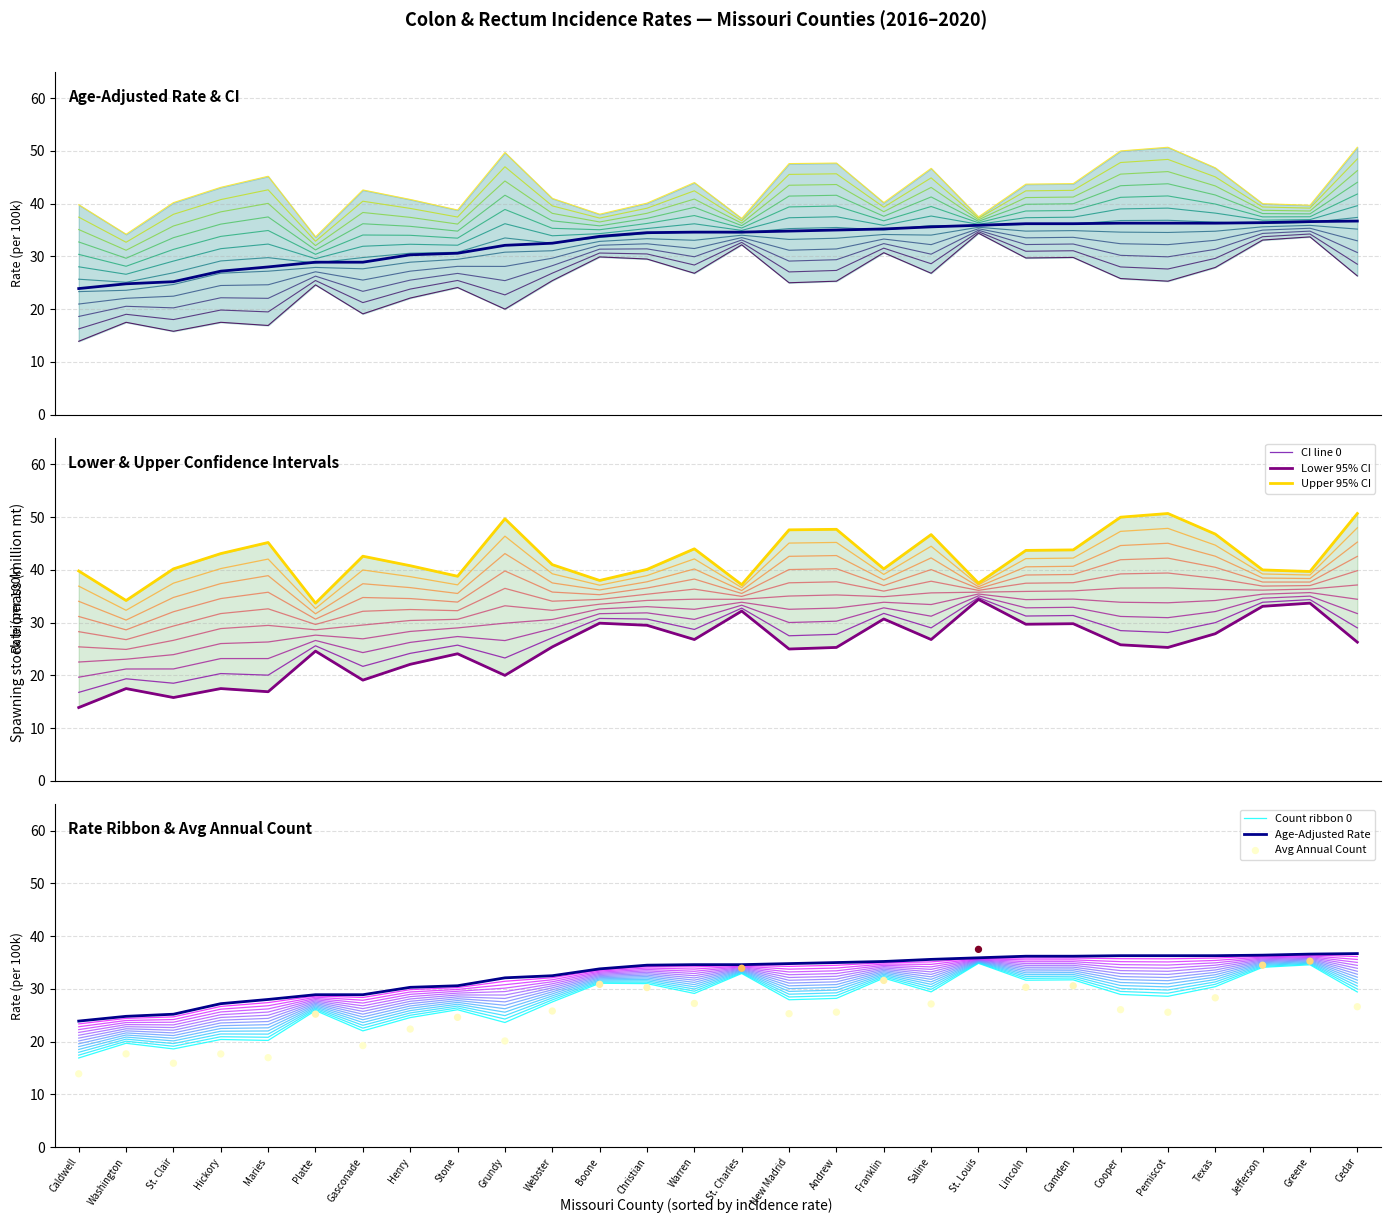

Is the value of Lower 95% CI at Maries greater than the value of Age-Adjusted Rate at St. Clair?

No